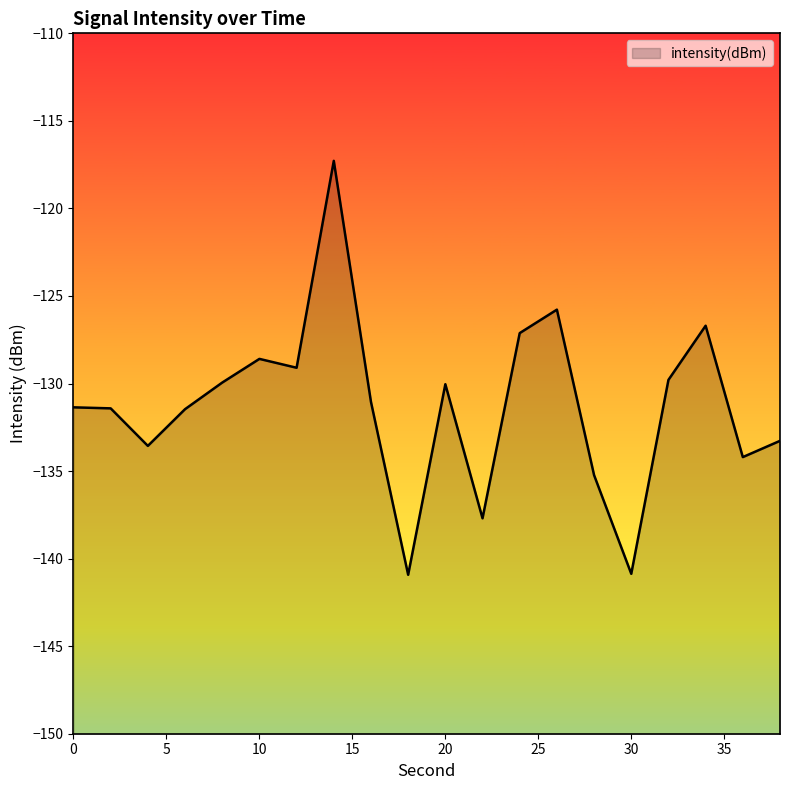

Does the chart display data point markers on the line(s)?

No